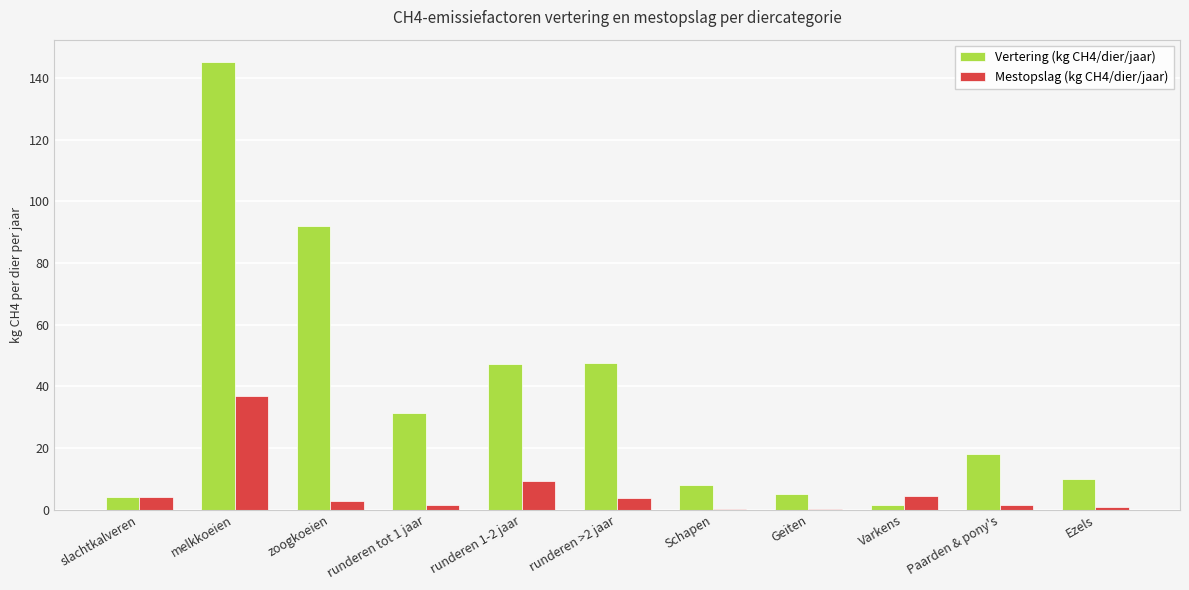

The value of Vertering (kg CH4/dier/jaar) at runderen tot 1 jaar is 16.5. True or false?

False